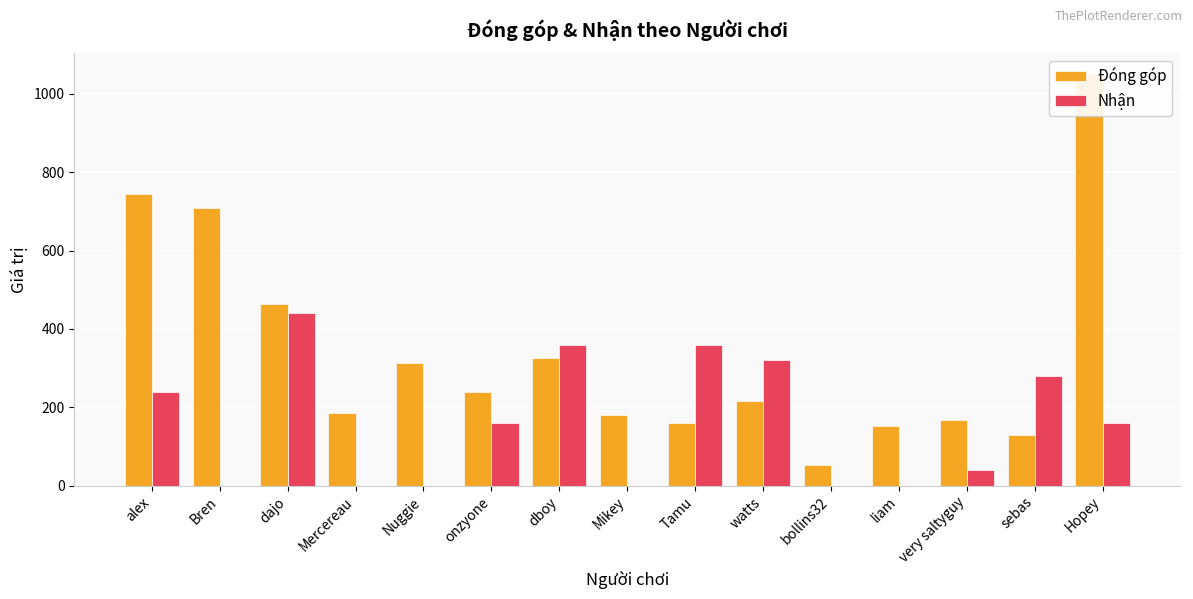

Which category has the highest value across all series?

Hopey